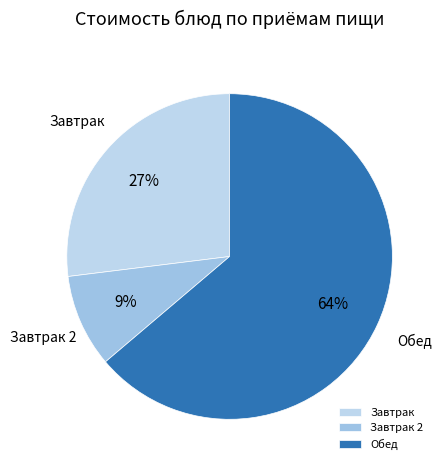

Is there any slice that represents more than half of the pie?

Yes